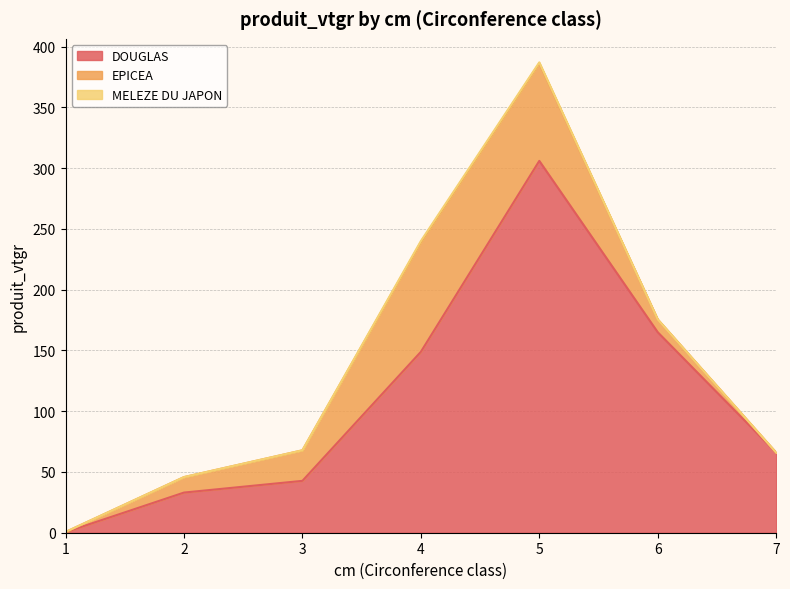

What are all the series names shown in the legend?

DOUGLAS, EPICEA, MELEZE DU JAPON